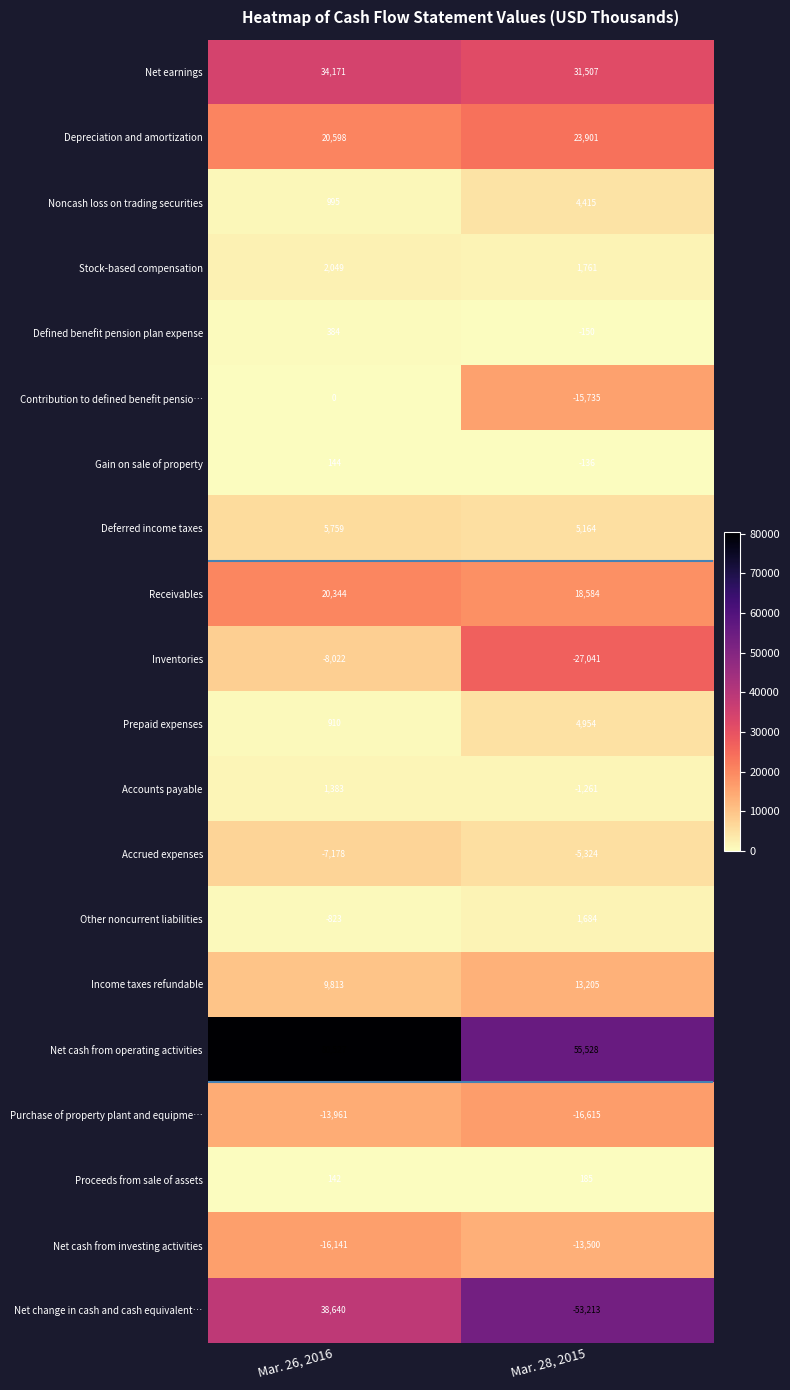

What is the difference between the highest and lowest values at Mar. 26, 2016?

96668